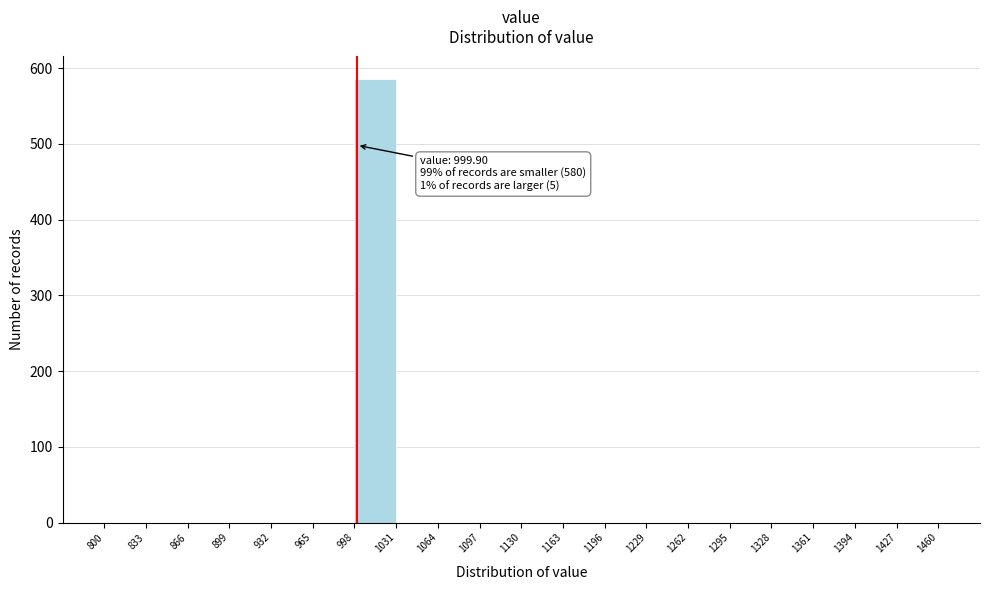

Over which range of the x-axis is the bar tallest?

998 to 1031